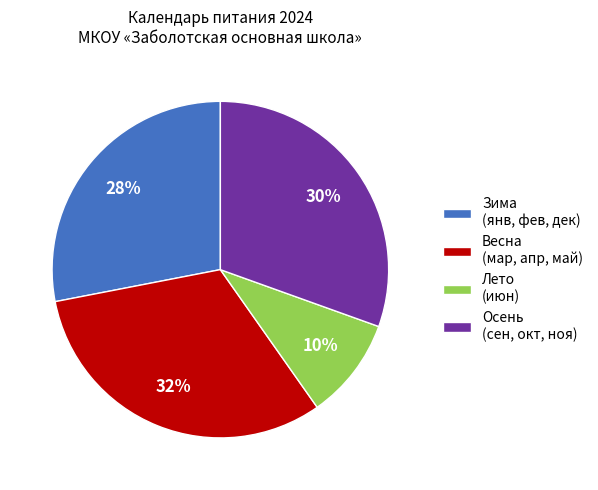

To the nearest percent, what percentage of the pie is Весна (мар, апр, май)?

32%